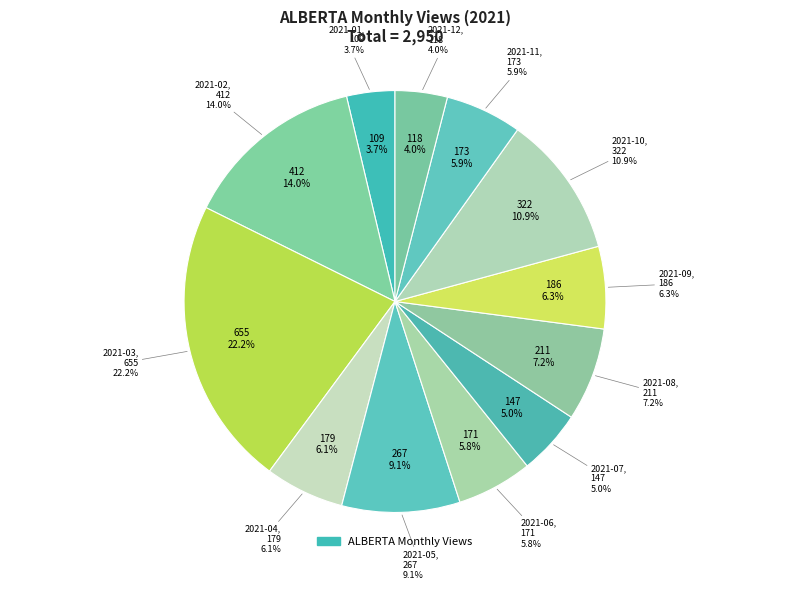

To the nearest percent, what portion does 2021-01 represent?

4%